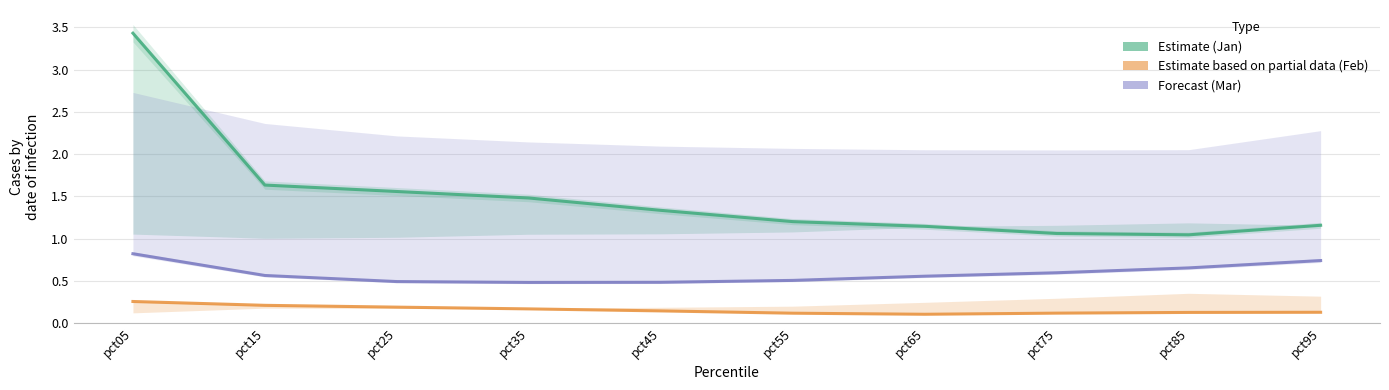

List the labels in order of Jan value, largest first.

pct05, pct15, pct25, pct35, pct45, pct55, pct95, pct65, pct75, pct85